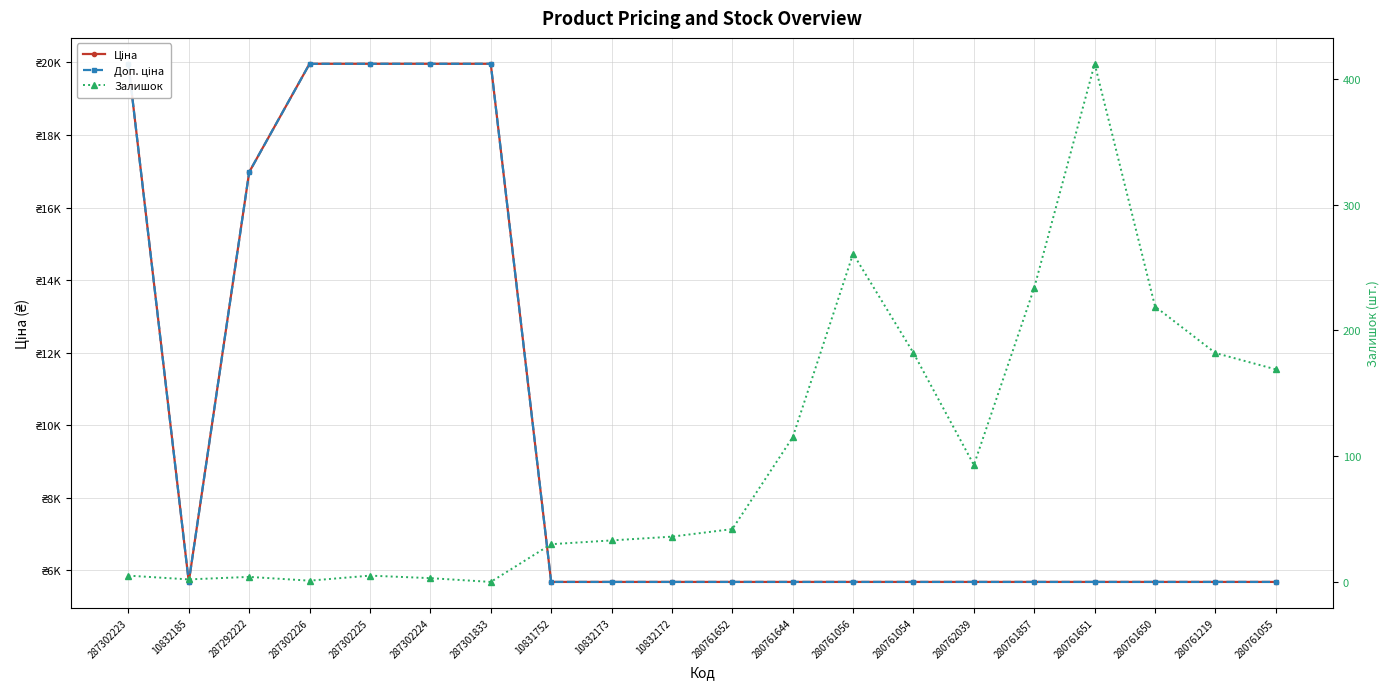

What are all the series names shown in the legend?

Ціна, Доп. ціна, Залишок